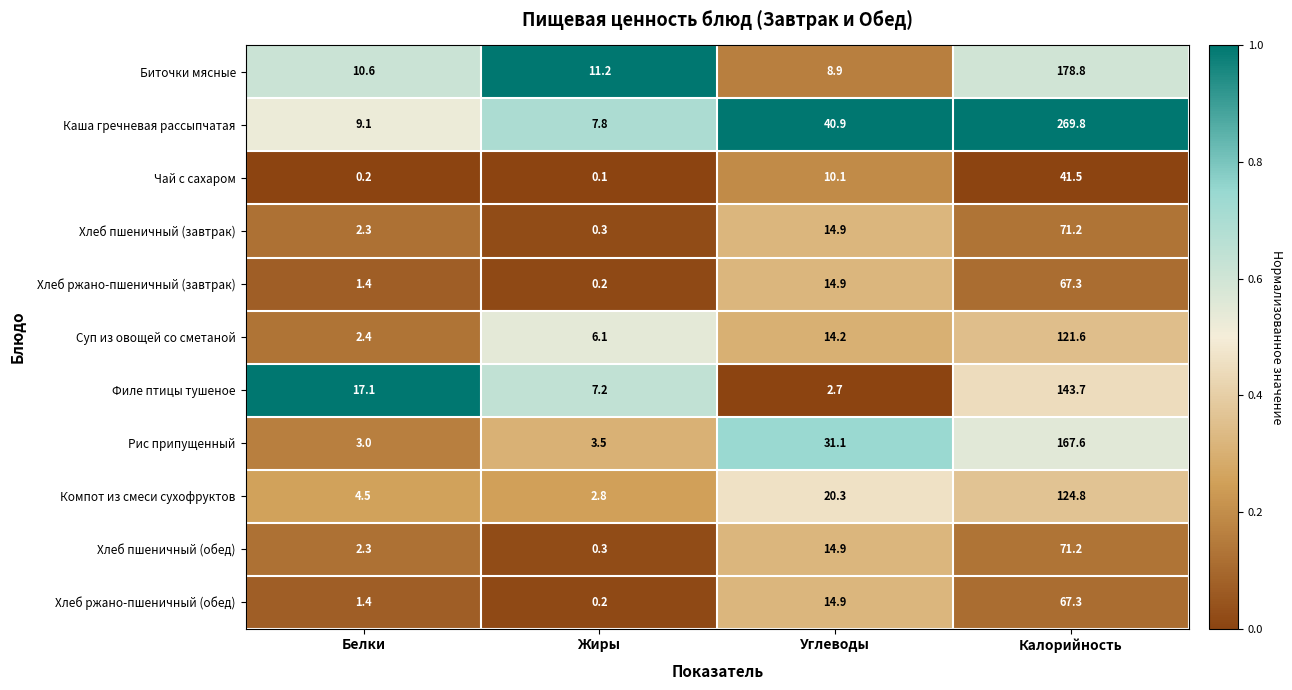

The value of Рис припущенный at Жиры is 1.2. True or false?

False